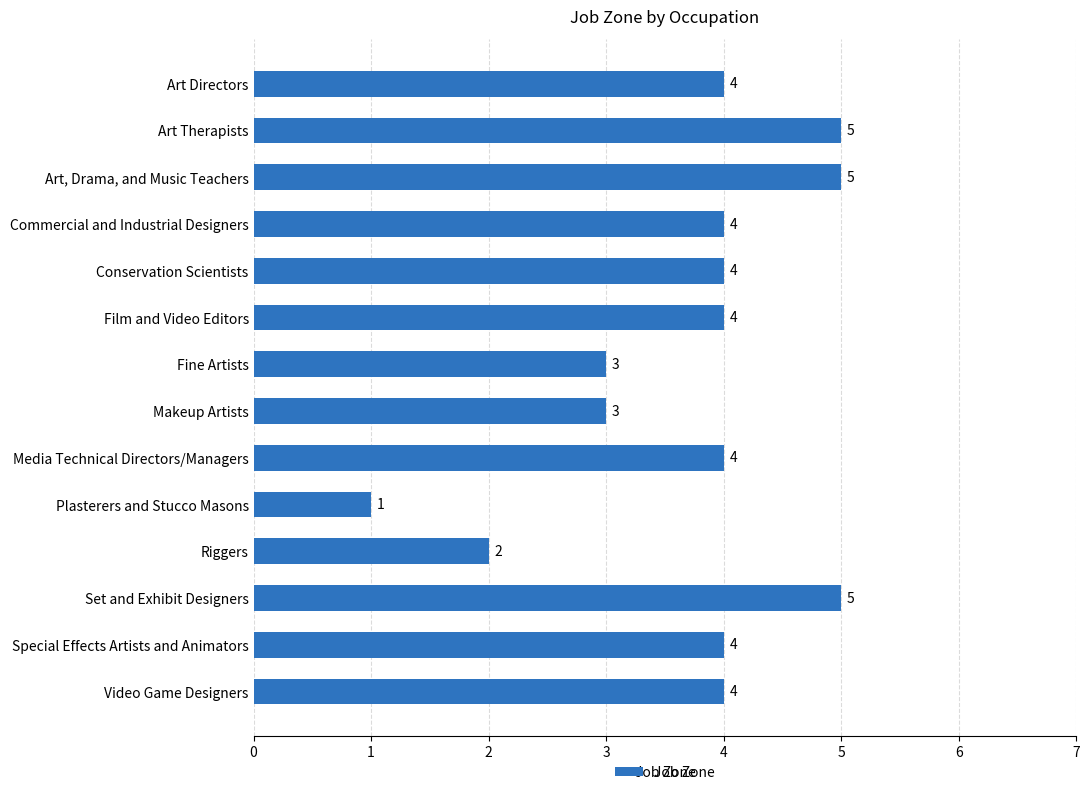

How many series are shown in this chart?

1